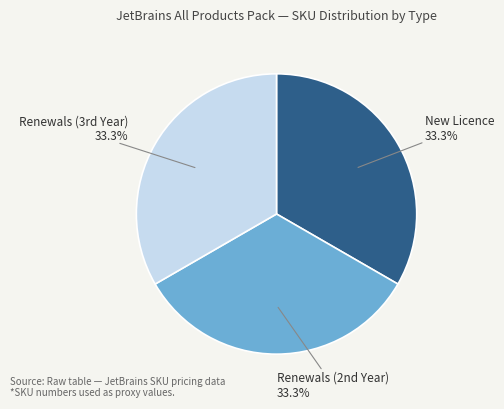

How many segments does this pie chart have?

3